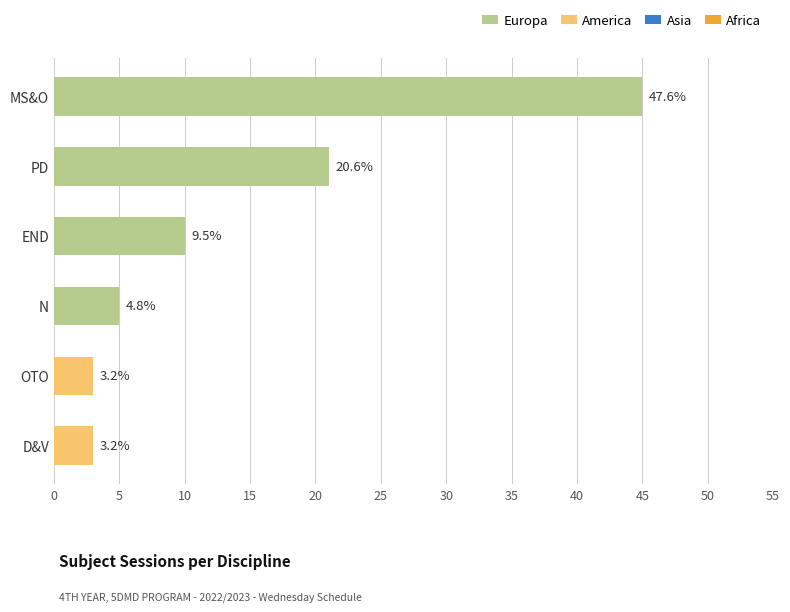

How many bars are there in total?

6